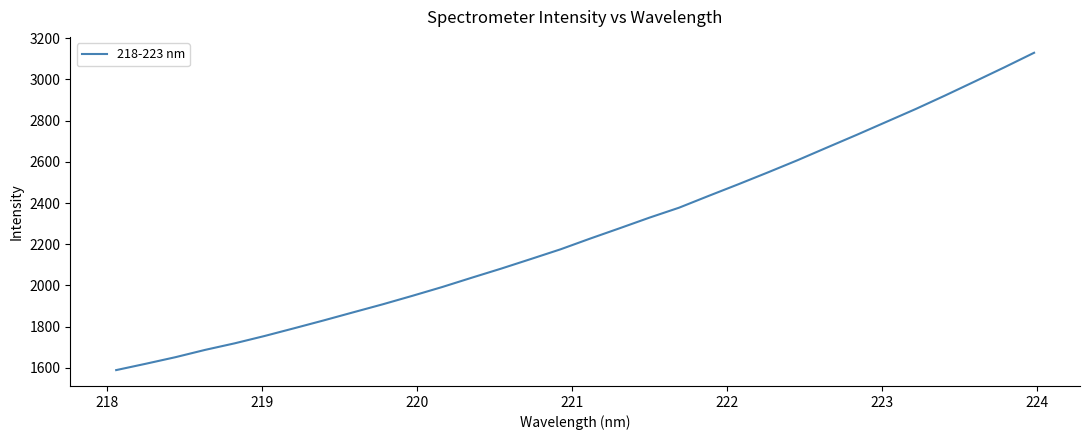

What is the difference between the maximum and minimum values?

1540.5